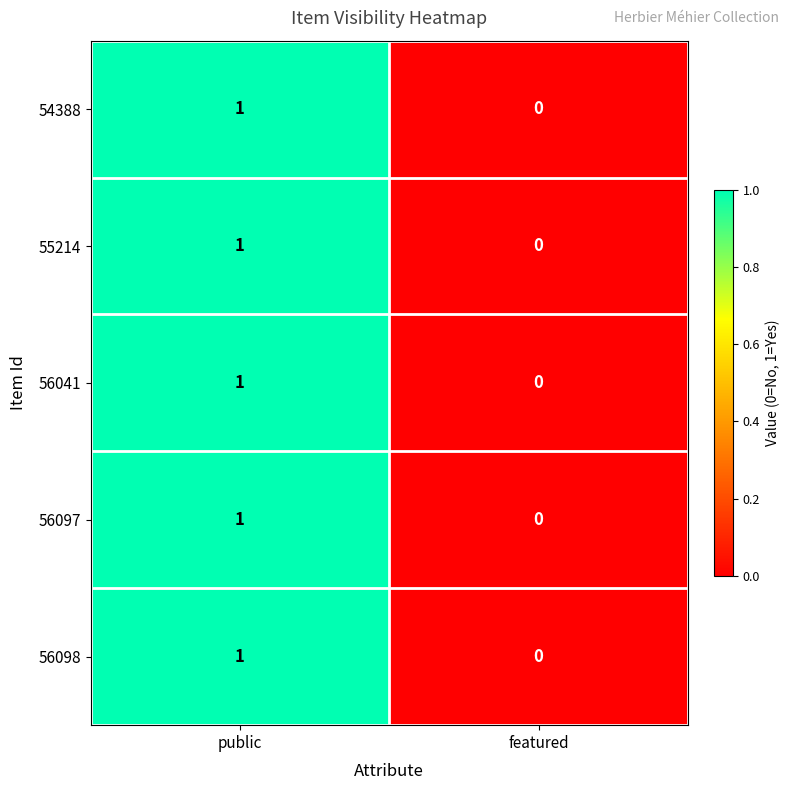

At which category is the sum across all series the highest?

public